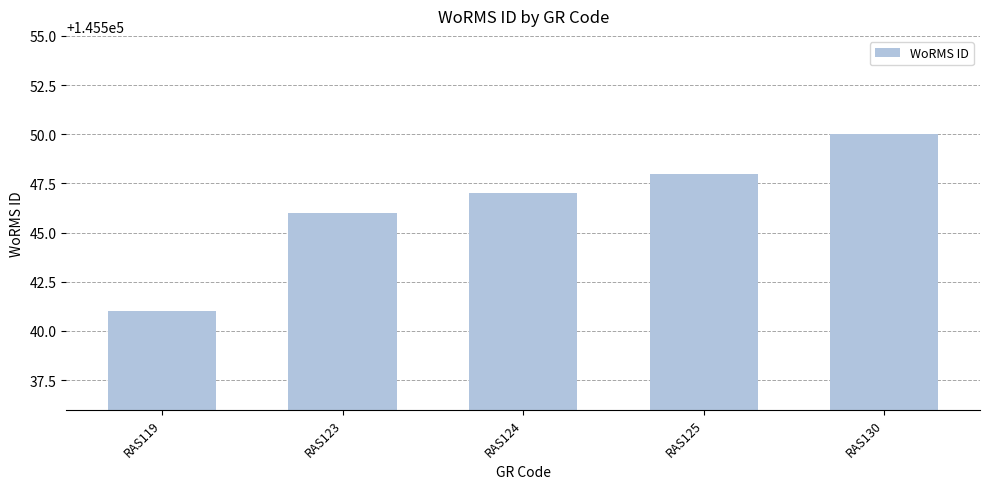

What is the value of the 4th bar from the left?

145548